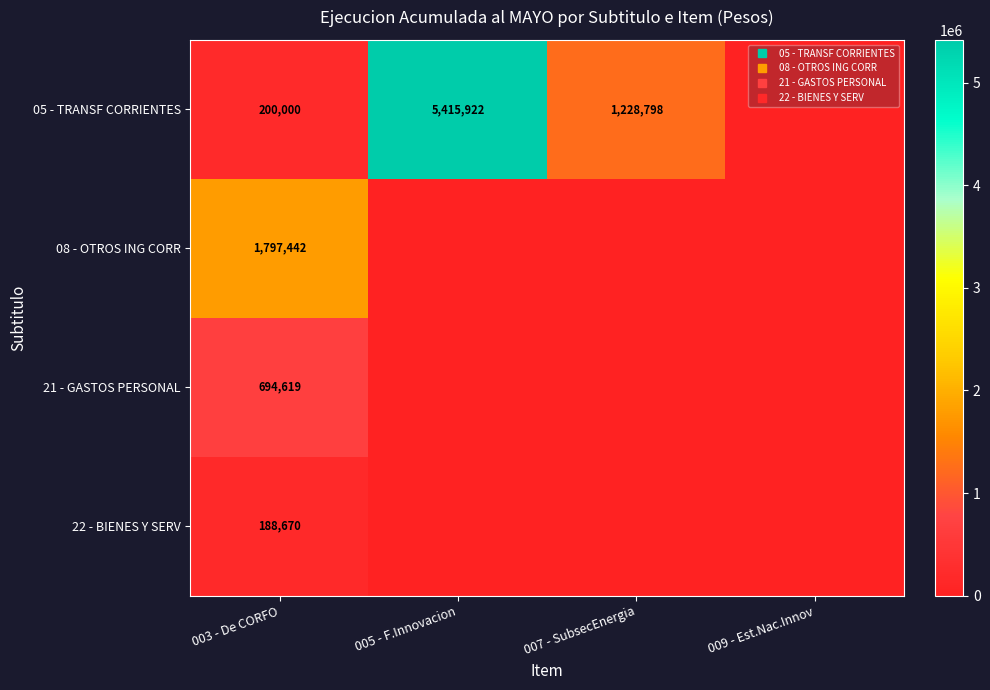

How many values in the 05 - TRANSF CORRIENTES series are below 1228798?

2